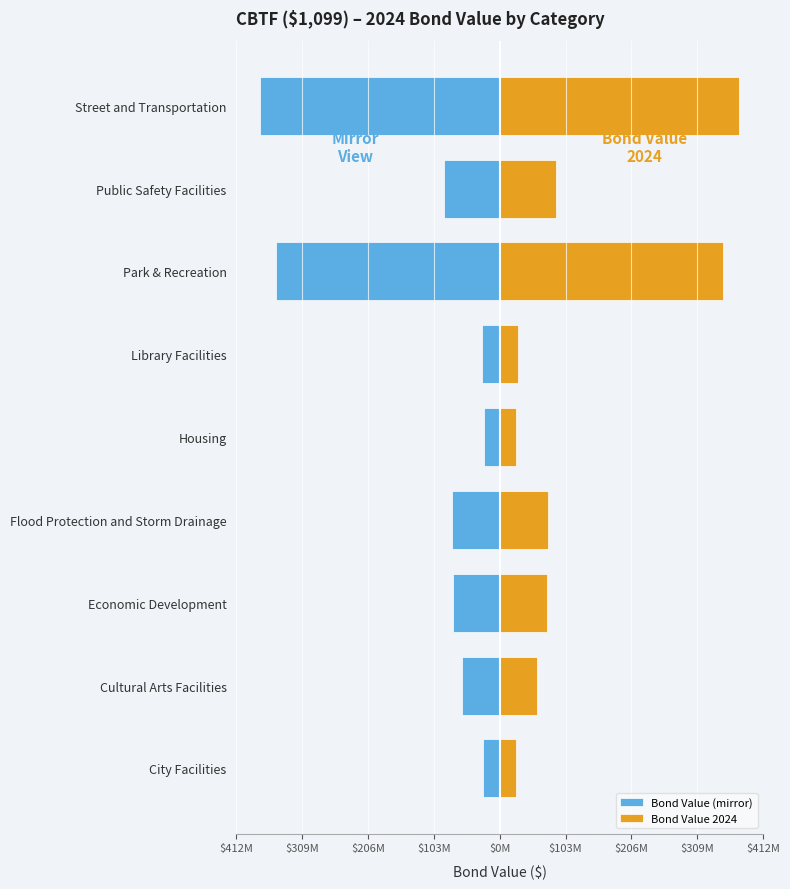

Which series has the widest spread of values?

Bond Value (mirror)